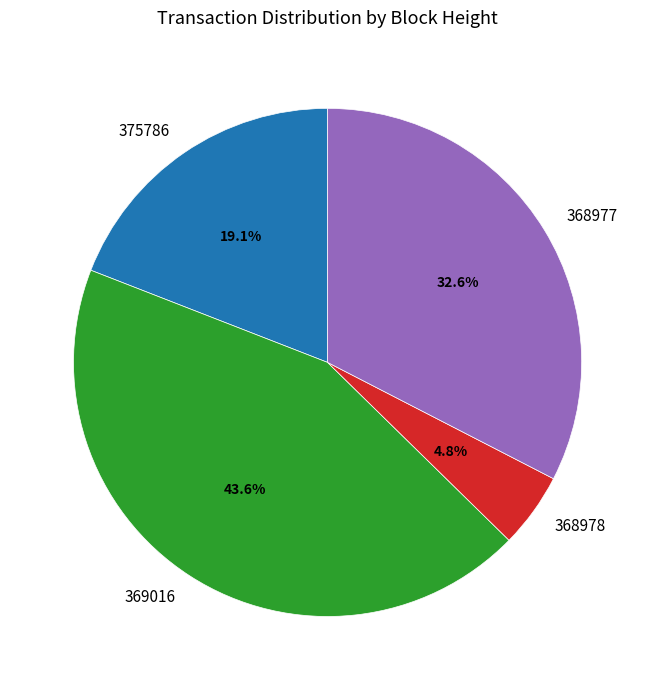

What is the ratio of the value at 369016 to the value at 368977?

1.3